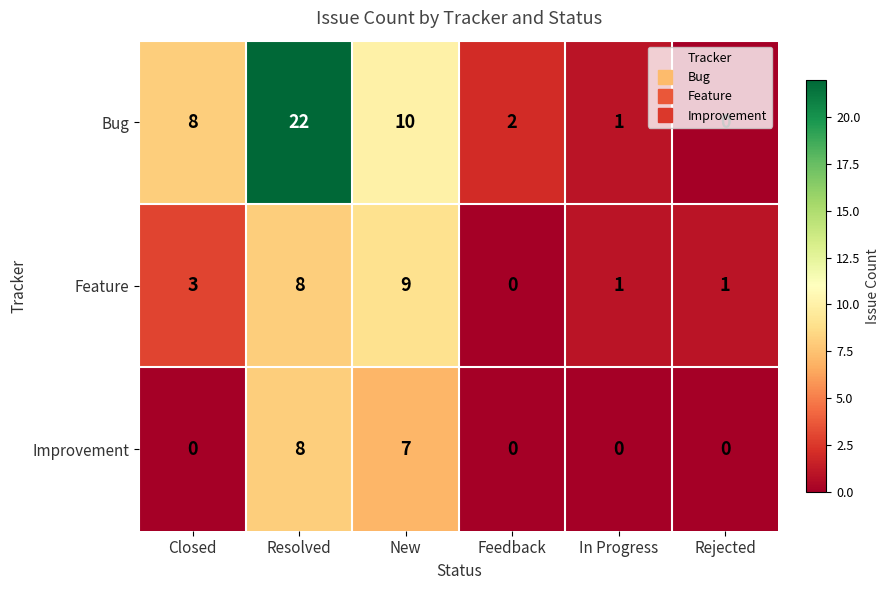

Which series has the largest total across all categories?

Bug